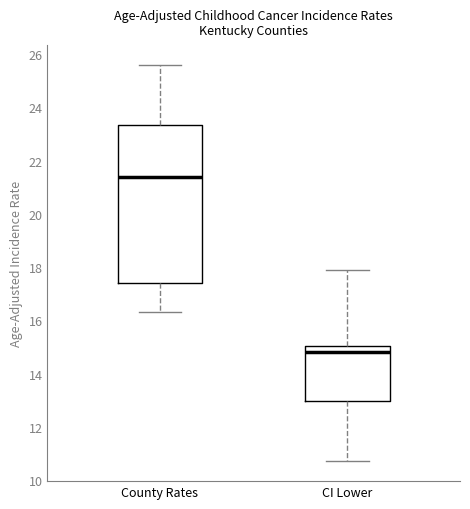

Reading left to right, read every box against the y-axis: the position of its median line, the range the box covers, and the ends of its whiskers. The values are not printed on the chart, so give them approximately, as read against the axis.

County Rates: median 21.4, box 17.4 to 23.4, whiskers 16.4 to 25.6
CI Lower: median 14.8, box 13.0 to 15.0, whiskers 10.8 to 18.0